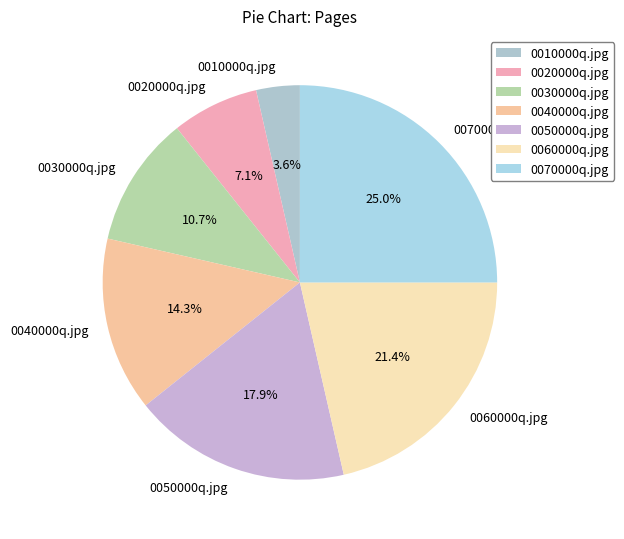

Which slice is the largest?

0070000q.jpg